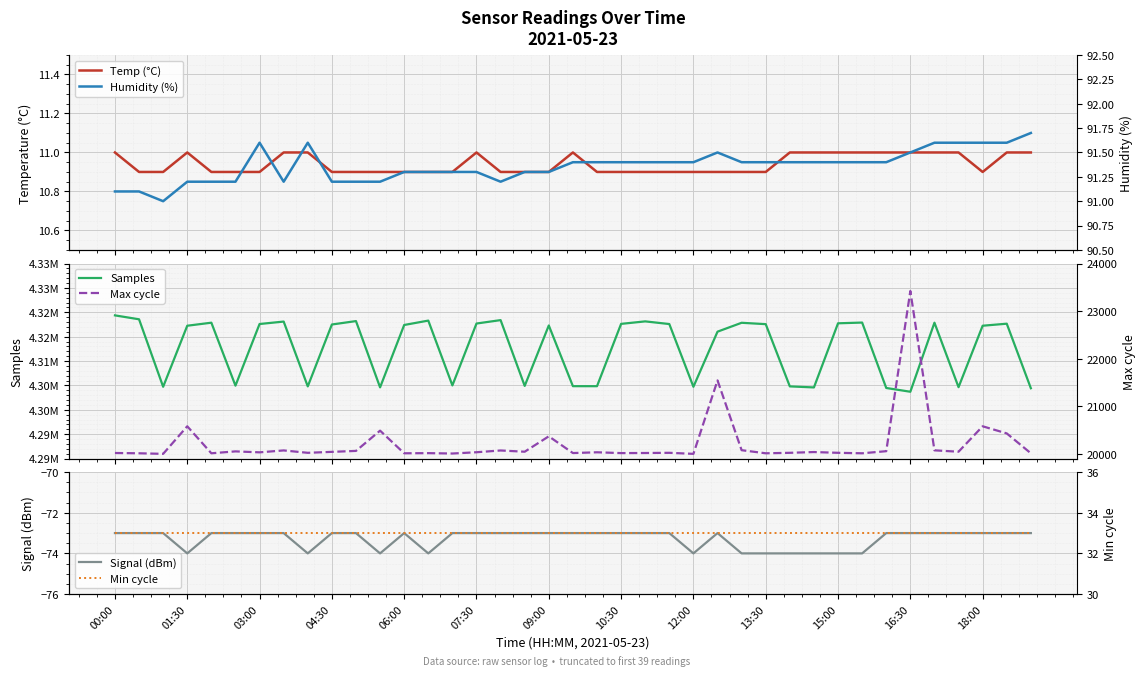

At which category is the sum across all series the highest?

00:00